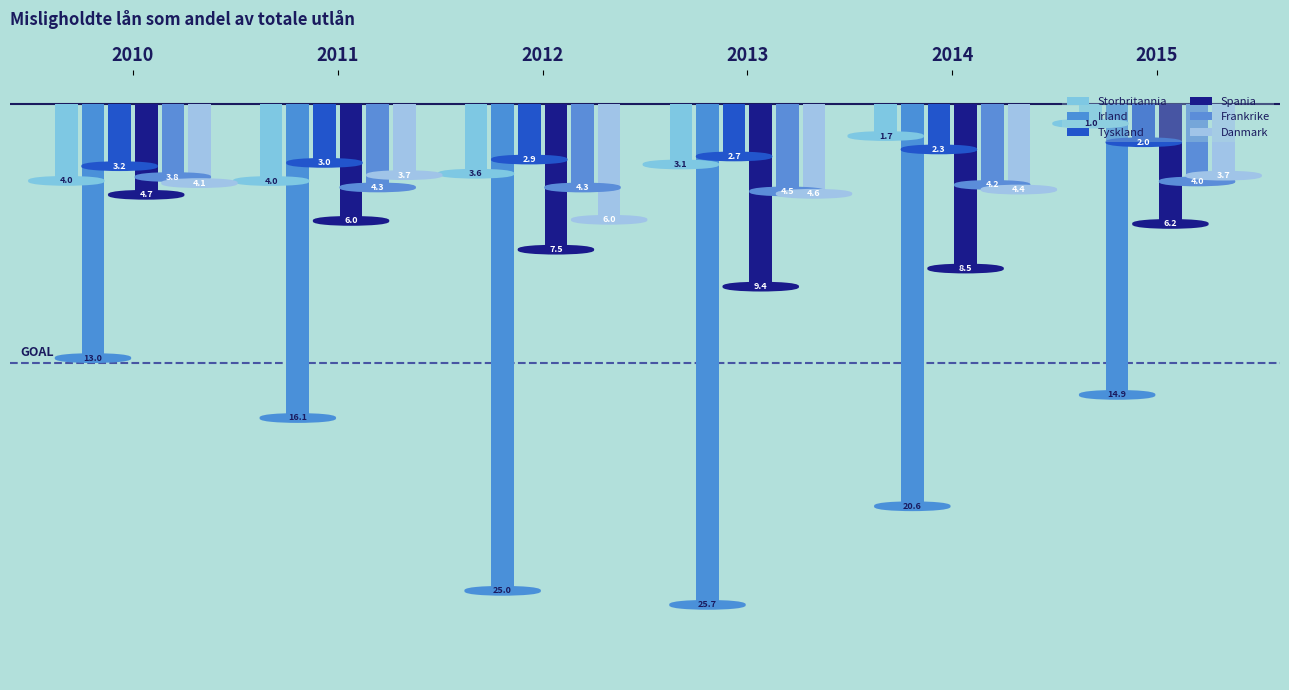

At which label does Irland reach its minimum?

2010